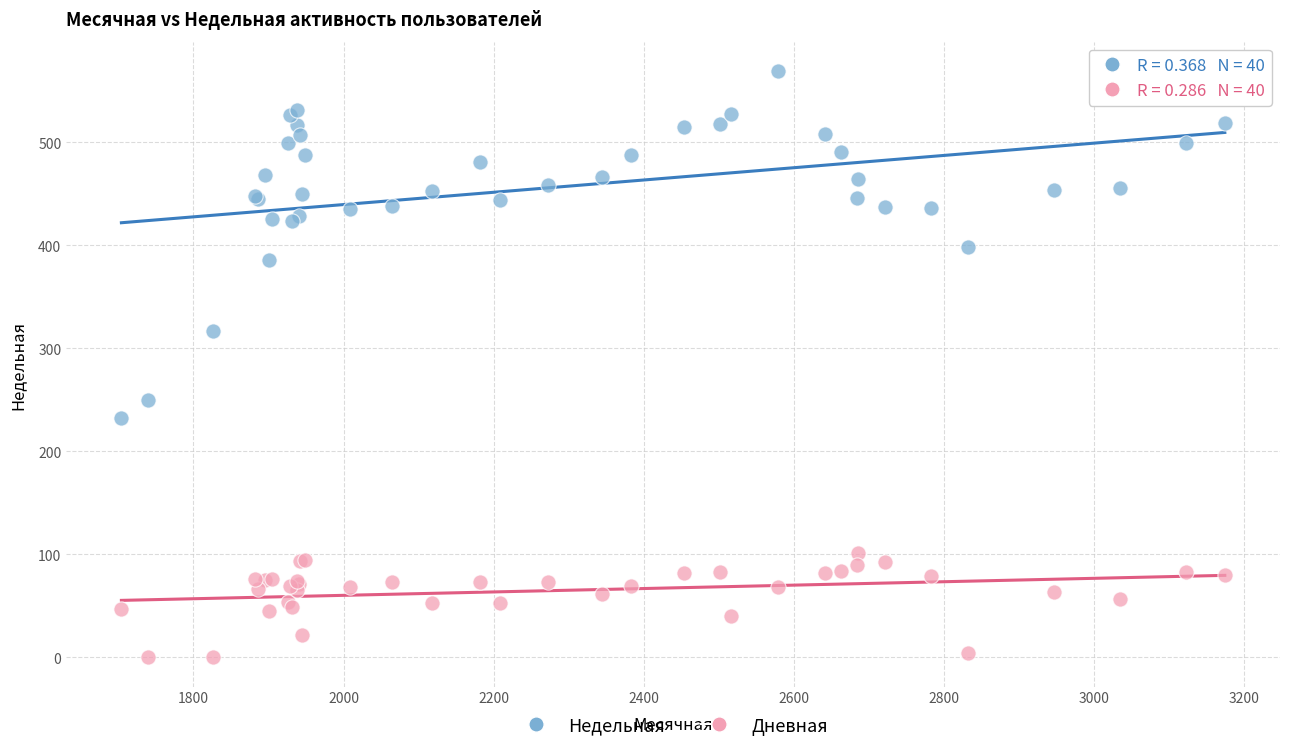

What are all the series names shown in the legend?

Недельная, Дневная